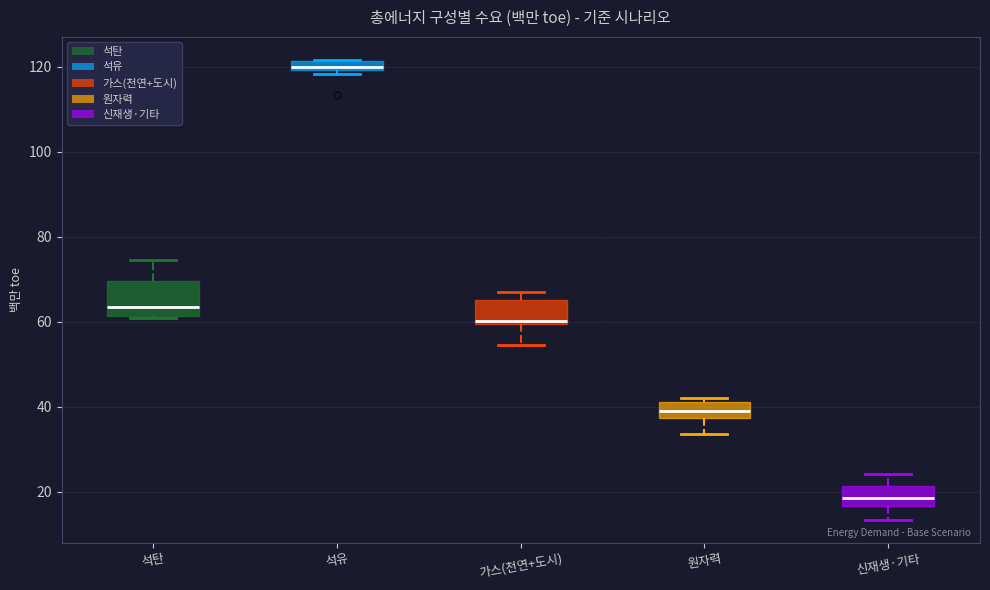

Which box is the tallest, from its lower edge to its upper edge?

석탄